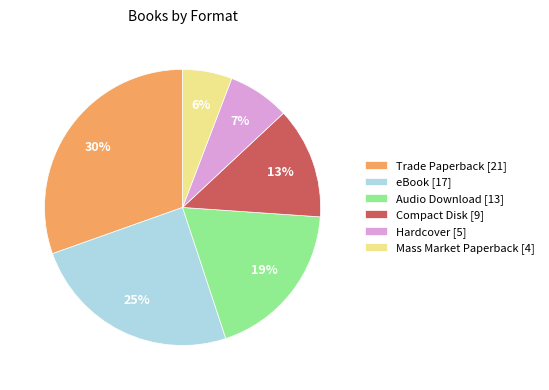

Do eBook [17] and Audio Download [13] together represent more than half of the pie?

No